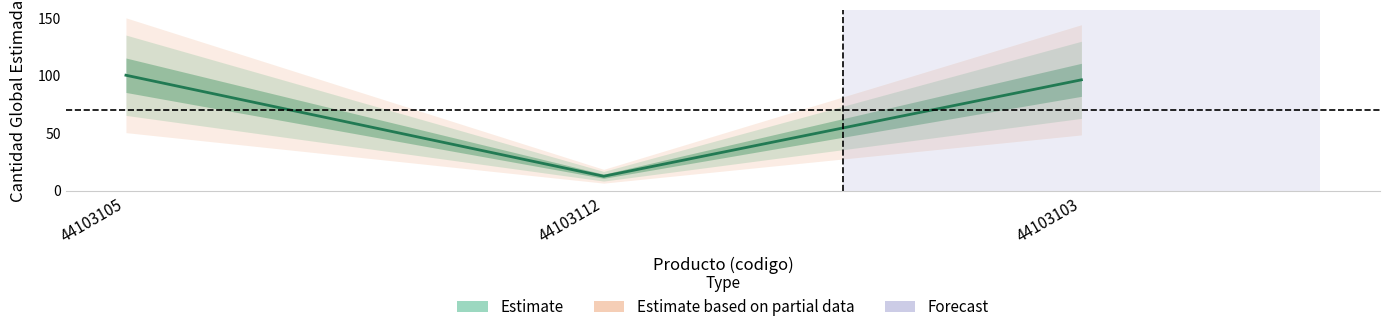

Rank the categories by value from lowest to highest.

44103112, 44103103, 44103105